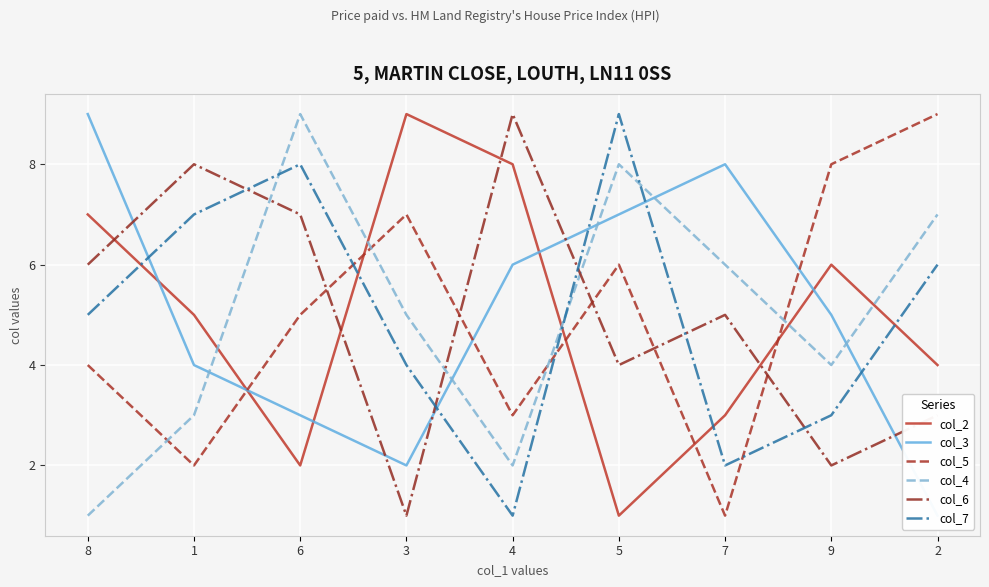

Where does the col_7 series first go above 5?

1